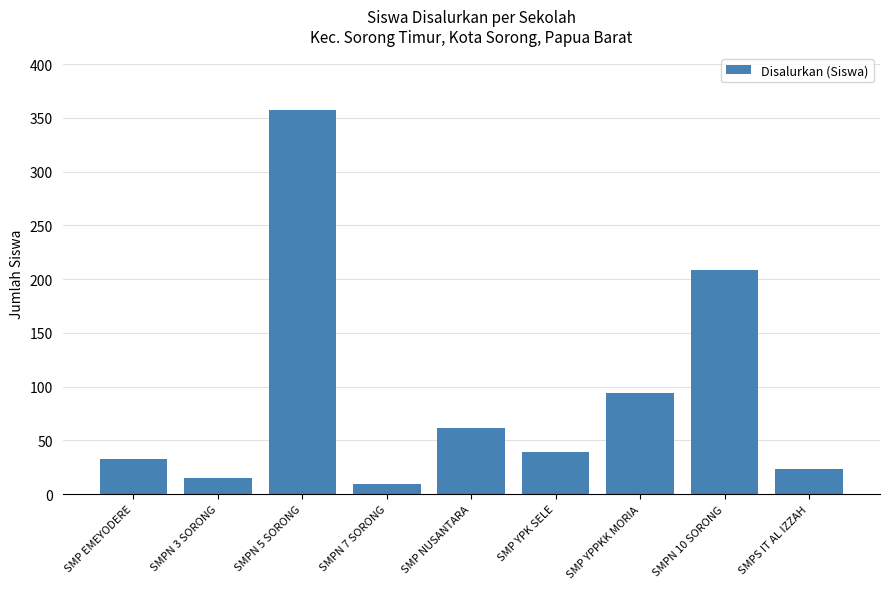

At which label is the value closest to 183?

SMPN 10 SORONG